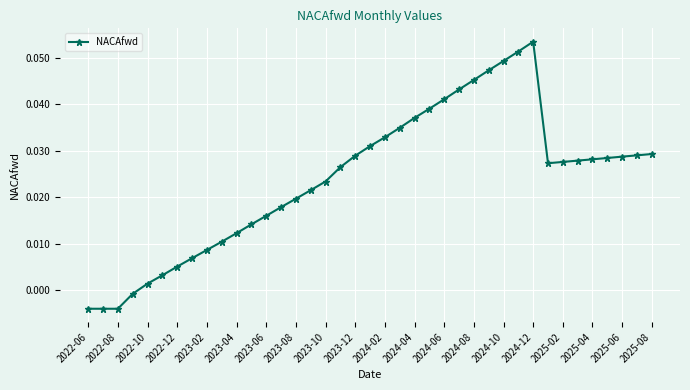

What is the sum of all values?

0.9